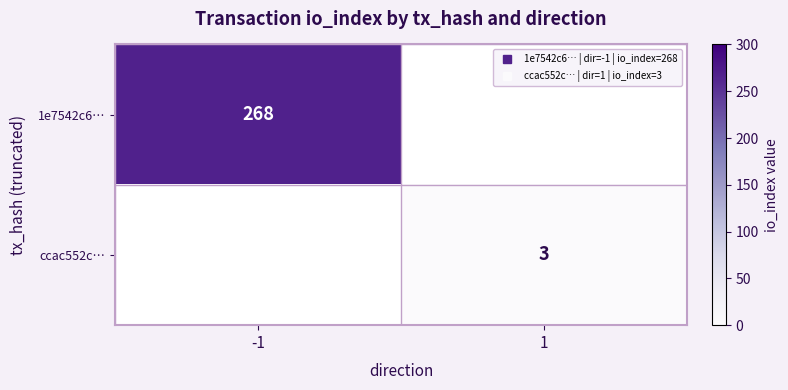

Rank the series by their average value, from highest to lowest.

1e7542c6…, ccac552c…